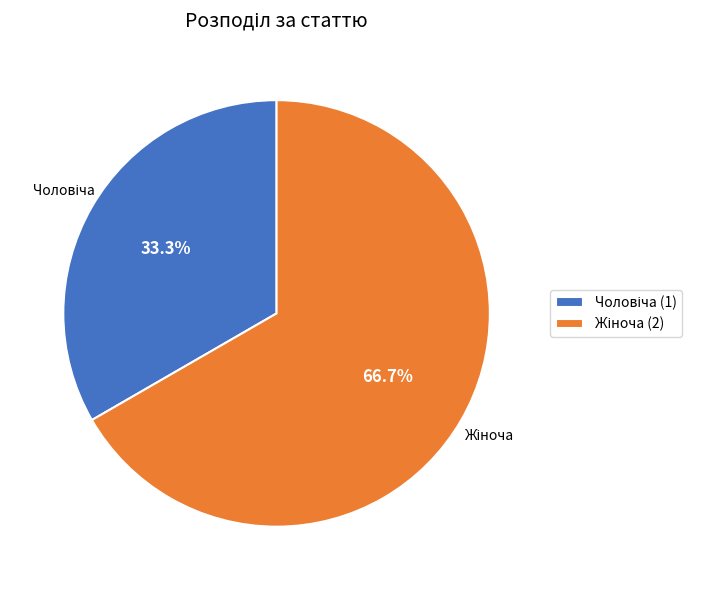

How many segments does this pie chart have?

2